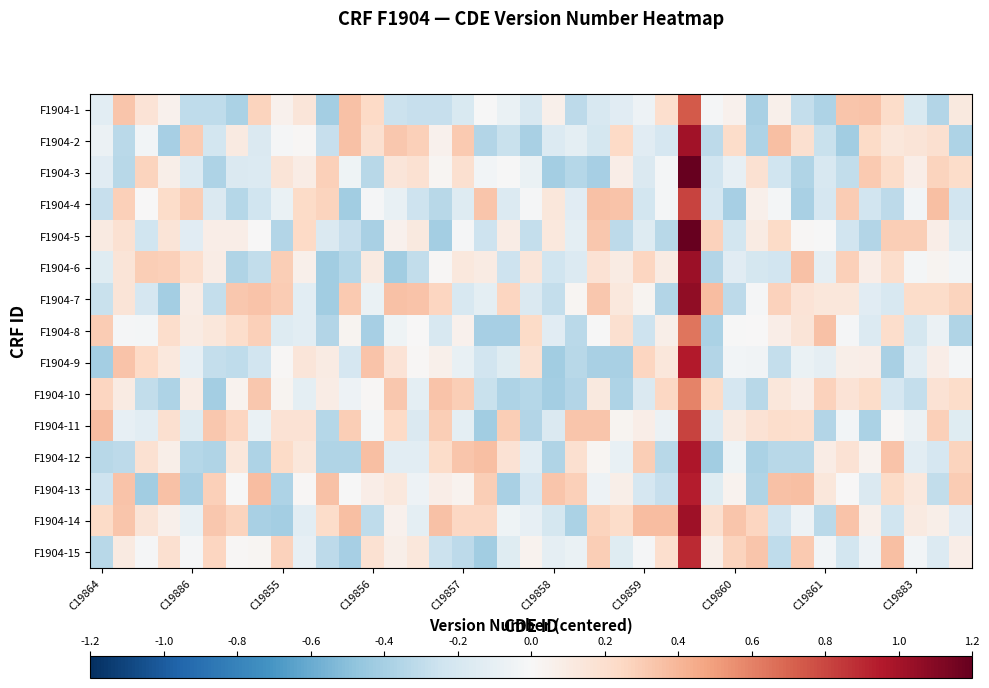

Reading right to left, list all the values displayed in this chart.

F1904-1: 0.1	-0.3	-0.2	0.2	0.3	0.3	-0.4	-0.3	0.1	-0.4	0.0	-0.0	0.7	0.2	-0.1	-0.1	-0.2	-0.3	0.1	-0.2	-0.1	-0.0	-0.2	-0.3	-0.3	-0.3	0.2	0.4	-0.4	0.1	0.1	0.3	-0.4	-0.3	-0.3	0.1	0.2	0.3	-0.1
F1904-2: -0.4	0.2	0.2	0.1	0.2	-0.4	-0.3	0.2	0.4	-0.4	0.2	-0.3	1.0	-0.2	-0.1	0.2	-0.2	-0.1	-0.2	-0.4	-0.3	-0.4	0.3	0.1	0.3	0.3	0.2	0.4	-0.3	0.0	-0.0	-0.2	0.1	-0.2	0.3	-0.4	-0.0	-0.3	-0.1
F1904-3: 0.2	0.3	0.1	0.2	0.3	-0.3	-0.2	-0.4	-0.2	0.2	-0.1	-0.2	1.2	-0.0	-0.2	0.1	-0.4	-0.3	-0.4	-0.1	-0.0	-0.0	0.2	0.0	0.2	0.1	-0.3	-0.0	0.3	0.1	0.2	-0.2	-0.2	-0.4	-0.2	0.1	0.3	-0.3	-0.1
F1904-4: -0.2	0.4	-0.0	-0.3	-0.2	0.3	-0.2	-0.4	-0.0	0.1	-0.4	-0.2	0.8	-0.0	-0.2	0.3	0.4	-0.1	0.1	-0.0	-0.2	0.3	-0.2	-0.3	-0.2	-0.1	-0.0	-0.4	0.3	0.2	-0.1	-0.2	-0.3	-0.2	0.3	0.2	0.0	0.3	-0.3
F1904-5: -0.2	0.1	0.3	0.3	-0.4	-0.2	-0.0	0.0	0.2	0.1	-0.2	0.3	1.2	-0.3	-0.2	-0.3	0.3	-0.1	0.1	-0.3	0.1	-0.2	-0.0	-0.4	0.1	0.0	-0.4	-0.3	-0.2	0.2	-0.4	0.0	0.1	0.1	-0.1	0.2	-0.2	0.2	0.1
F1904-6: -0.0	0.0	-0.0	0.2	0.1	0.3	-0.1	0.4	-0.2	-0.2	-0.1	-0.4	1.0	0.1	0.3	0.1	0.2	-0.2	-0.2	0.1	-0.2	0.1	0.1	0.0	-0.3	-0.4	0.1	-0.3	-0.4	0.1	0.3	-0.3	-0.4	0.1	0.2	0.3	0.3	0.2	-0.1
F1904-7: 0.3	0.2	0.2	-0.2	-0.1	0.1	0.1	0.2	0.3	-0.0	-0.3	0.4	1.1	-0.3	0.0	0.1	0.3	0.0	-0.3	-0.2	0.3	-0.1	-0.2	0.3	0.3	0.3	-0.1	0.3	-0.4	-0.1	0.3	0.3	0.3	-0.3	0.1	-0.4	-0.2	0.2	-0.3
F1904-8: -0.4	-0.1	-0.2	0.2	-0.2	-0.0	0.4	0.2	0.1	0.0	-0.0	-0.4	0.6	0.1	-0.3	0.2	-0.0	-0.3	-0.1	0.2	-0.4	-0.4	0.0	-0.2	0.0	-0.1	-0.4	0.0	-0.4	-0.1	-0.2	0.3	0.2	0.1	0.1	0.2	-0.0	-0.0	0.3
F1904-9: -0.0	0.1	-0.1	-0.4	0.1	0.1	-0.1	-0.1	-0.3	-0.0	-0.0	-0.3	1.0	0.1	0.3	-0.4	-0.4	-0.3	-0.4	0.2	-0.1	-0.2	-0.1	0.1	0.0	0.2	0.3	-0.2	0.1	0.1	0.0	-0.2	-0.3	-0.3	-0.1	0.1	0.2	0.3	-0.4
F1904-10: 0.2	0.2	-0.3	-0.2	0.2	0.2	0.3	0.1	0.1	-0.3	-0.2	0.2	0.6	0.3	-0.2	-0.4	0.1	-0.4	-0.4	-0.3	-0.4	-0.3	0.3	0.3	-0.1	0.3	0.0	-0.1	0.1	-0.1	0.0	0.3	0.0	-0.4	0.1	-0.4	-0.3	0.1	0.3
F1904-11: -0.1	0.3	-0.1	0.0	-0.4	-0.0	-0.4	0.2	0.2	0.2	0.1	-0.2	0.8	-0.1	0.1	0.0	0.3	0.3	-0.2	-0.4	0.3	-0.4	-0.1	0.3	-0.2	0.2	-0.0	0.3	-0.3	0.2	0.2	-0.1	0.3	0.3	-0.2	0.2	-0.1	-0.1	0.4
F1904-12: 0.3	-0.2	-0.1	0.3	0.0	0.2	0.1	-0.3	-0.3	-0.4	-0.1	-0.4	1.0	-0.3	0.3	-0.1	0.0	0.2	-0.4	-0.1	0.2	0.4	0.3	0.2	-0.1	-0.1	0.4	-0.4	-0.4	0.1	0.2	-0.4	0.1	-0.4	-0.3	0.1	0.2	-0.3	-0.3
F1904-13: 0.3	-0.3	0.1	0.2	-0.2	0.0	0.1	0.4	0.4	-0.4	0.0	-0.1	0.9	-0.3	-0.2	0.1	-0.1	0.3	0.3	-0.2	-0.4	0.3	0.0	0.1	-0.1	0.1	0.1	-0.0	0.3	0.0	-0.4	0.4	-0.0	0.3	-0.4	0.4	-0.4	0.3	-0.2
F1904-14: -0.1	0.1	0.1	-0.2	0.1	0.3	-0.3	-0.1	-0.2	0.3	0.3	0.2	1.0	0.4	0.4	0.2	0.3	-0.4	-0.2	-0.1	-0.1	0.2	0.2	0.4	-0.1	0.0	-0.3	0.4	0.2	-0.1	-0.4	-0.4	0.3	0.3	-0.1	0.1	0.2	0.3	0.2
F1904-15: 0.1	-0.2	-0.0	0.4	-0.1	-0.2	-0.0	0.3	-0.3	0.3	0.3	0.1	0.9	0.2	-0.0	-0.1	0.3	-0.1	-0.1	0.0	-0.1	-0.4	-0.3	-0.3	0.1	0.1	0.2	-0.4	-0.3	-0.1	0.3	0.0	0.0	0.3	-0.0	0.2	-0.0	0.1	-0.3